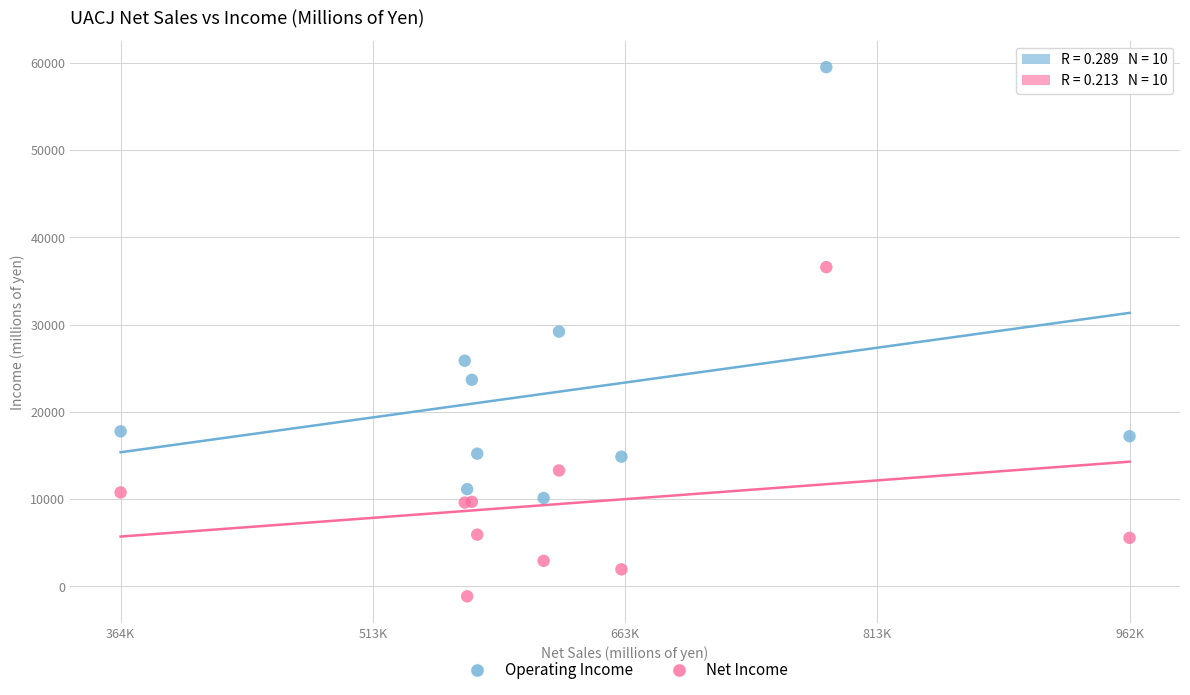

Which series has the largest Y range (max minus min)?

Operating Income